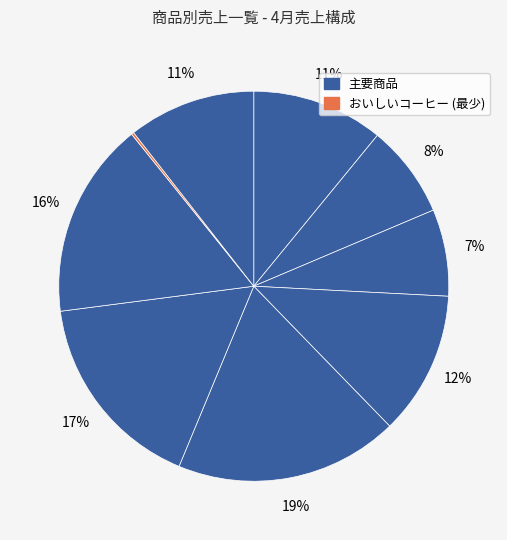

How many slices are in this pie chart?

9